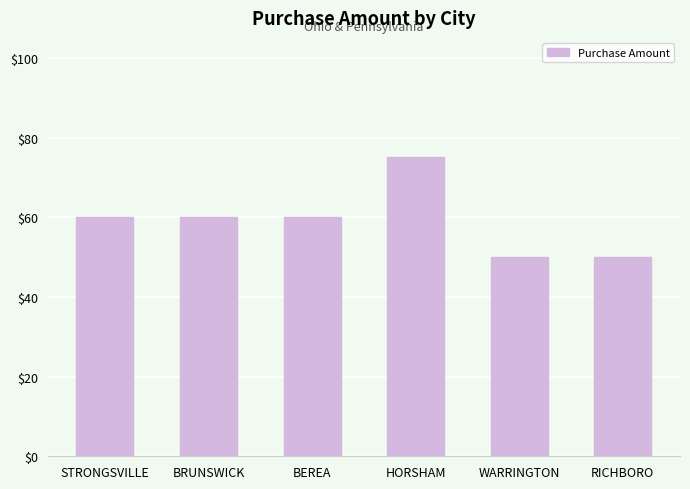

What is the average value?

59.1